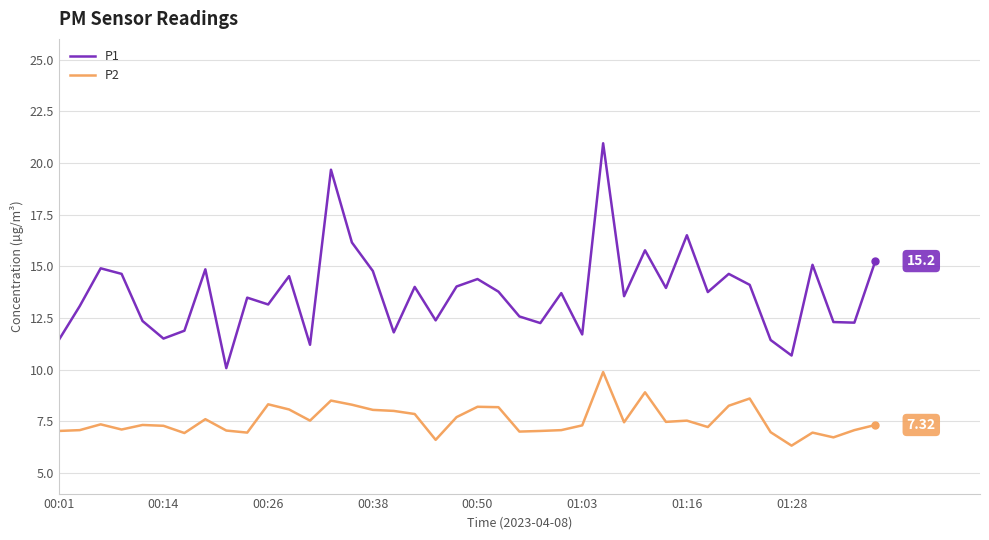

What is the smallest value displayed?

6.3